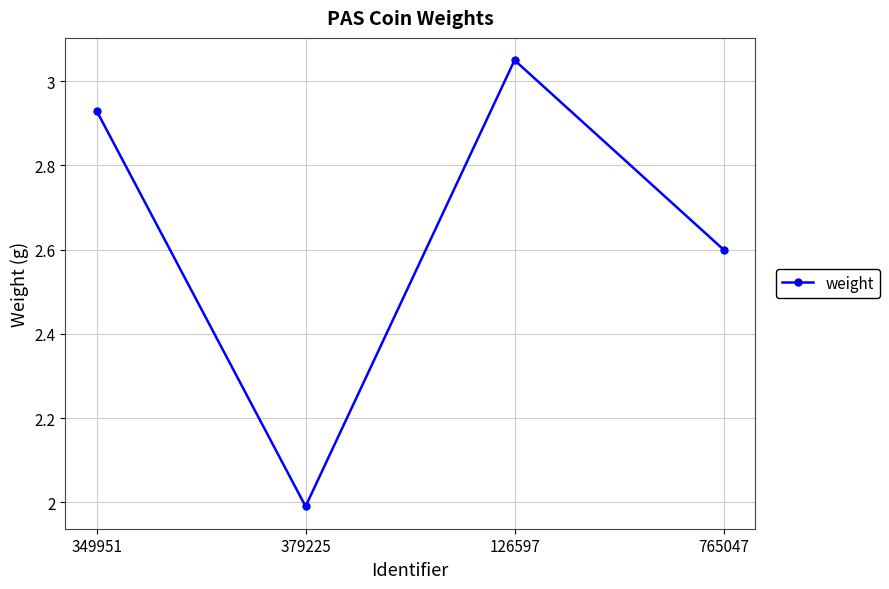

Approximately how many times larger is the value at 349951 compared to 765047?

1.1